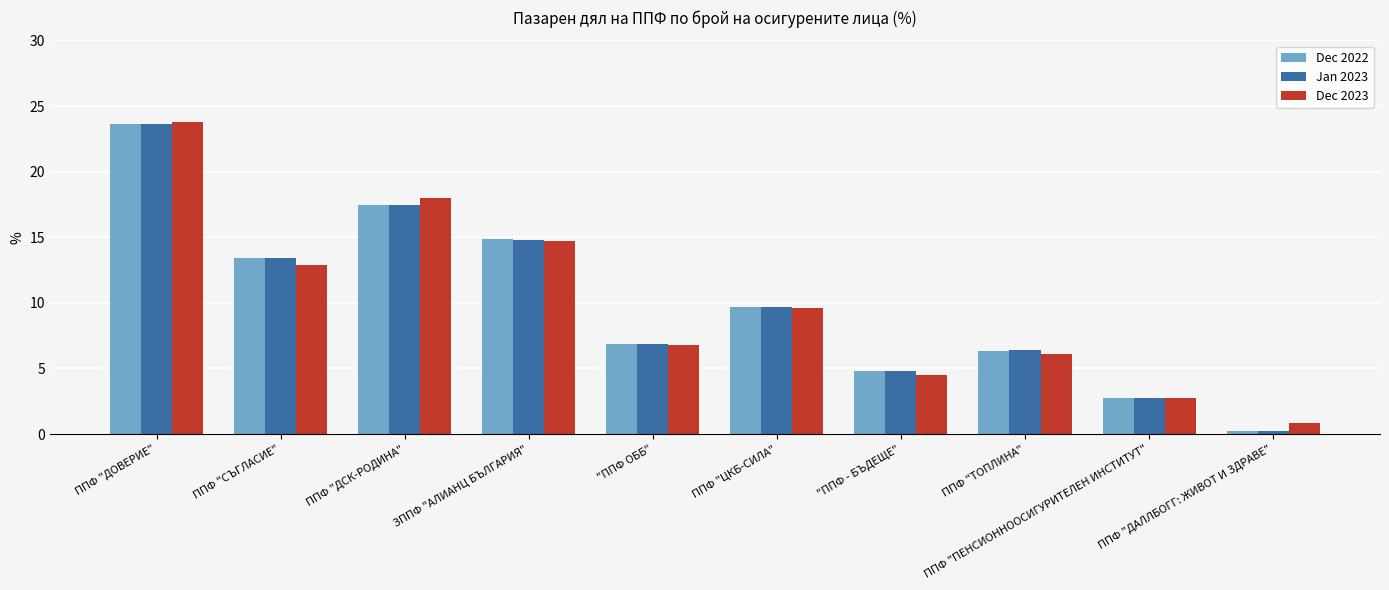

At which label is Dec 2022 closest to 11?

ППФ "ЦКБ-СИЛА"